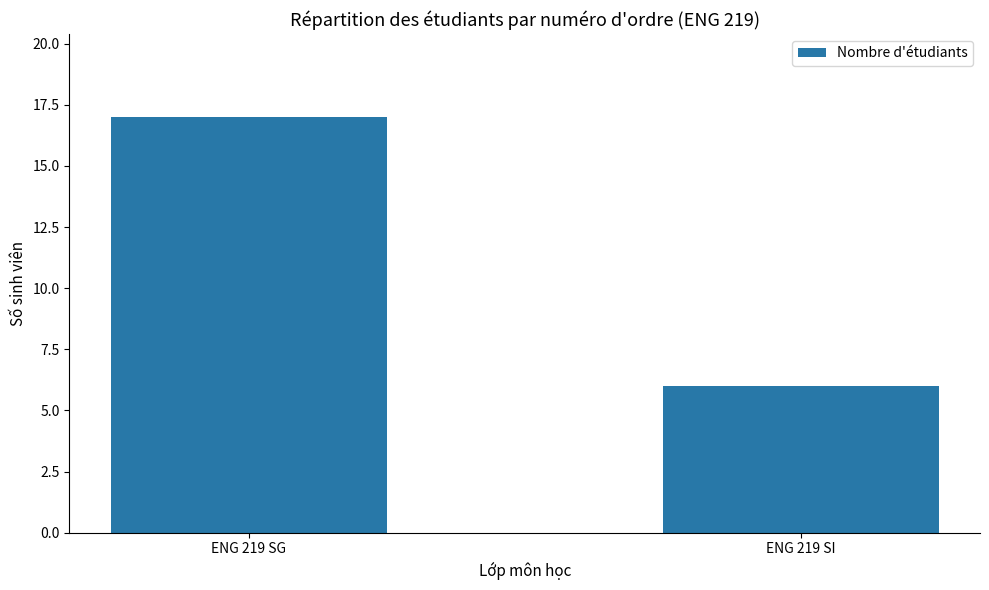

The chart shows a value of 10 at ENG 219 SI. True or false?

False